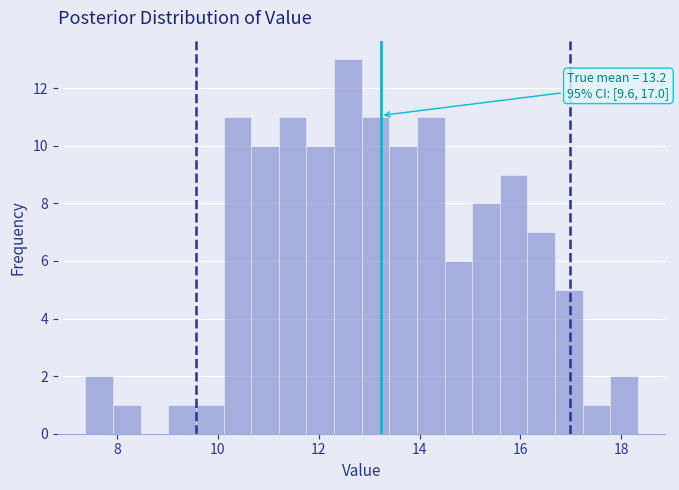

Around what value on the x-axis is the tallest bar? Give the approximate position of its centre, as read against the axis.

12.6